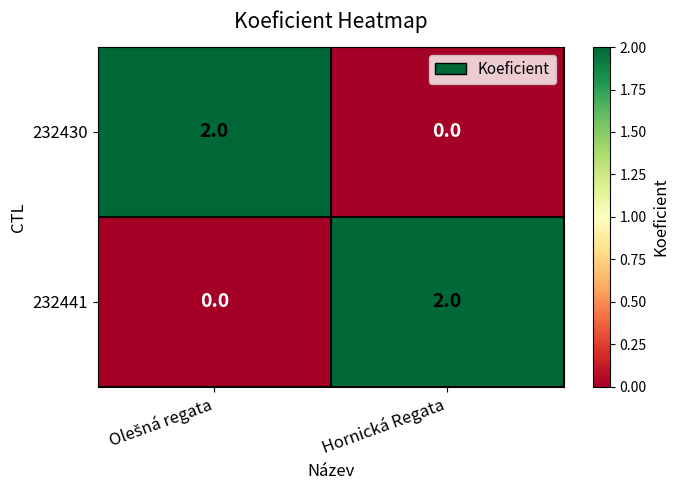

Is the value of 232441 at Hornická Regata greater than the value of 232430 at Hornická Regata?

Yes